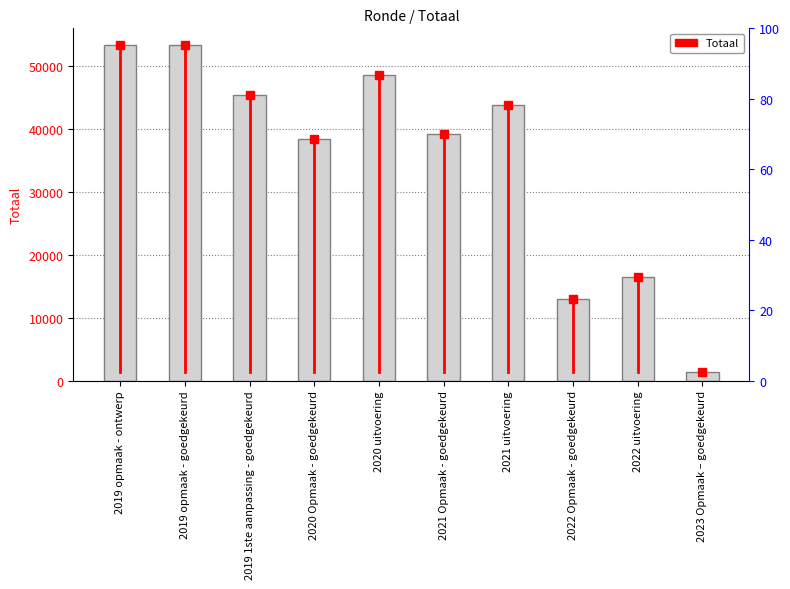

Is it true that the value at 2019 opmaak - ontwerp is 53267?

True